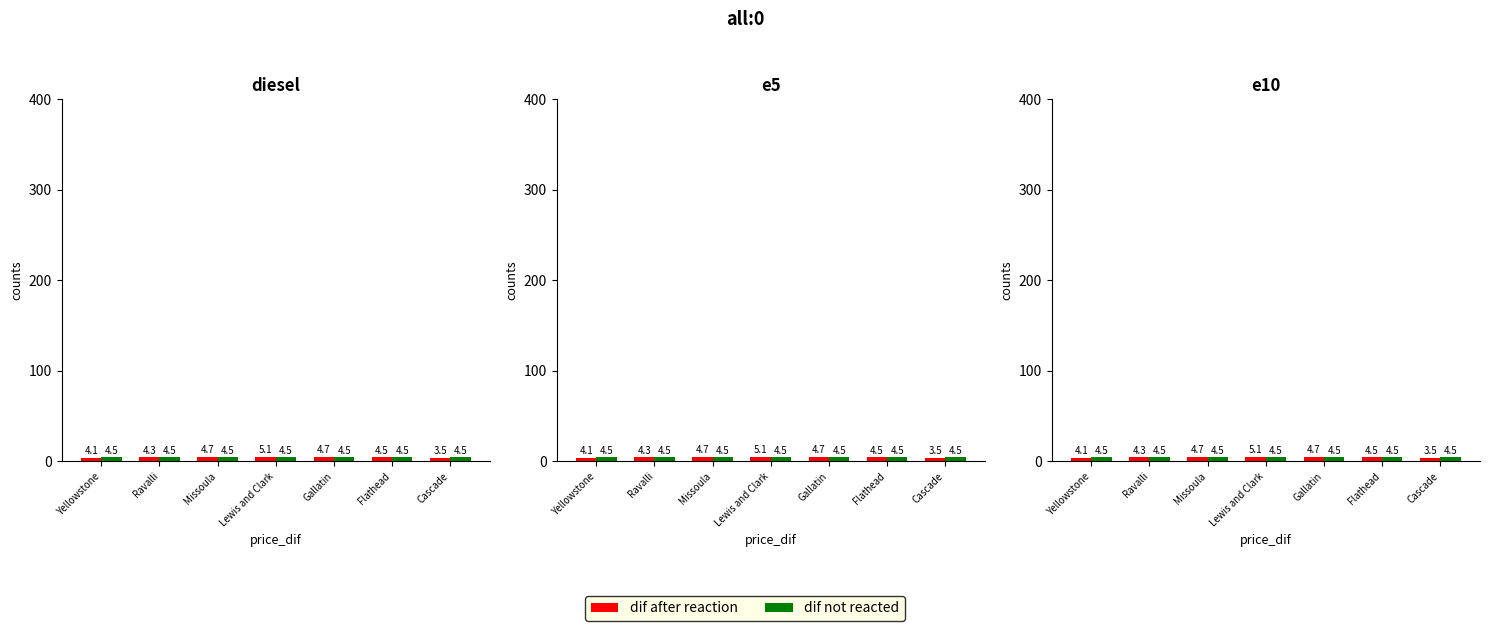

What is the value of the dif after reaction bar at the 5th from the left?

4.7